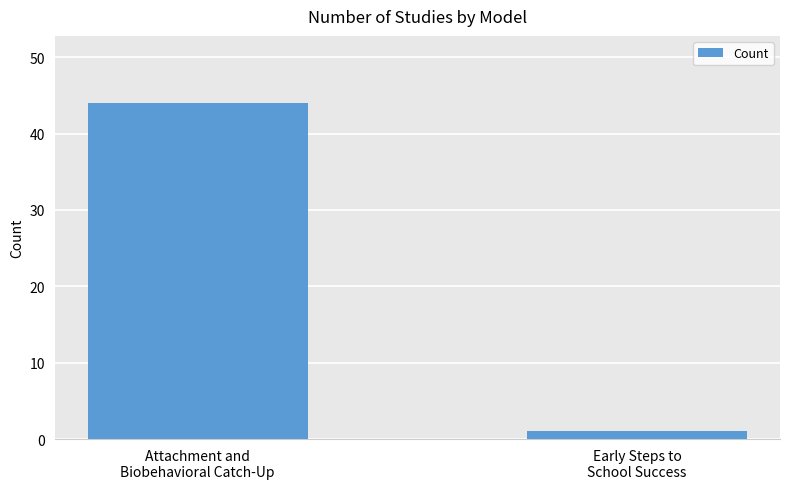

What is the change in value from Attachment and
Biobehavioral Catch-Up to Early Steps to
School Success?

-43